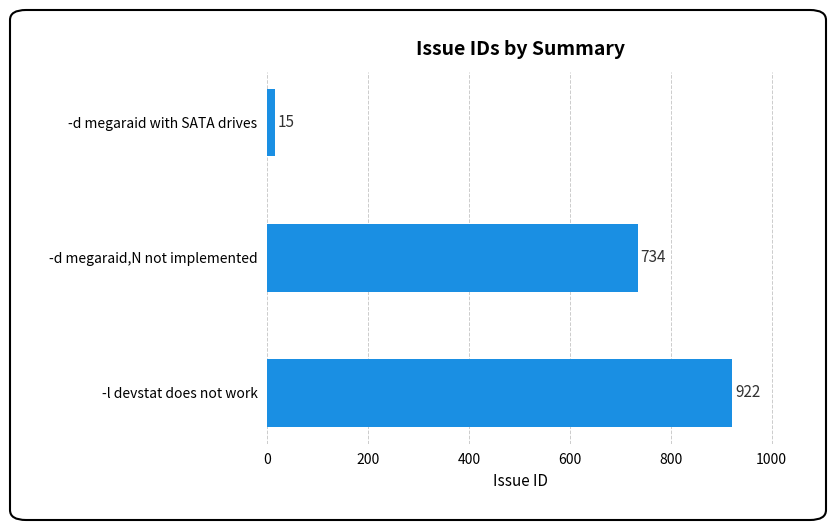

Reading bottom to top, what are all the values shown in this chart?

922	734	15